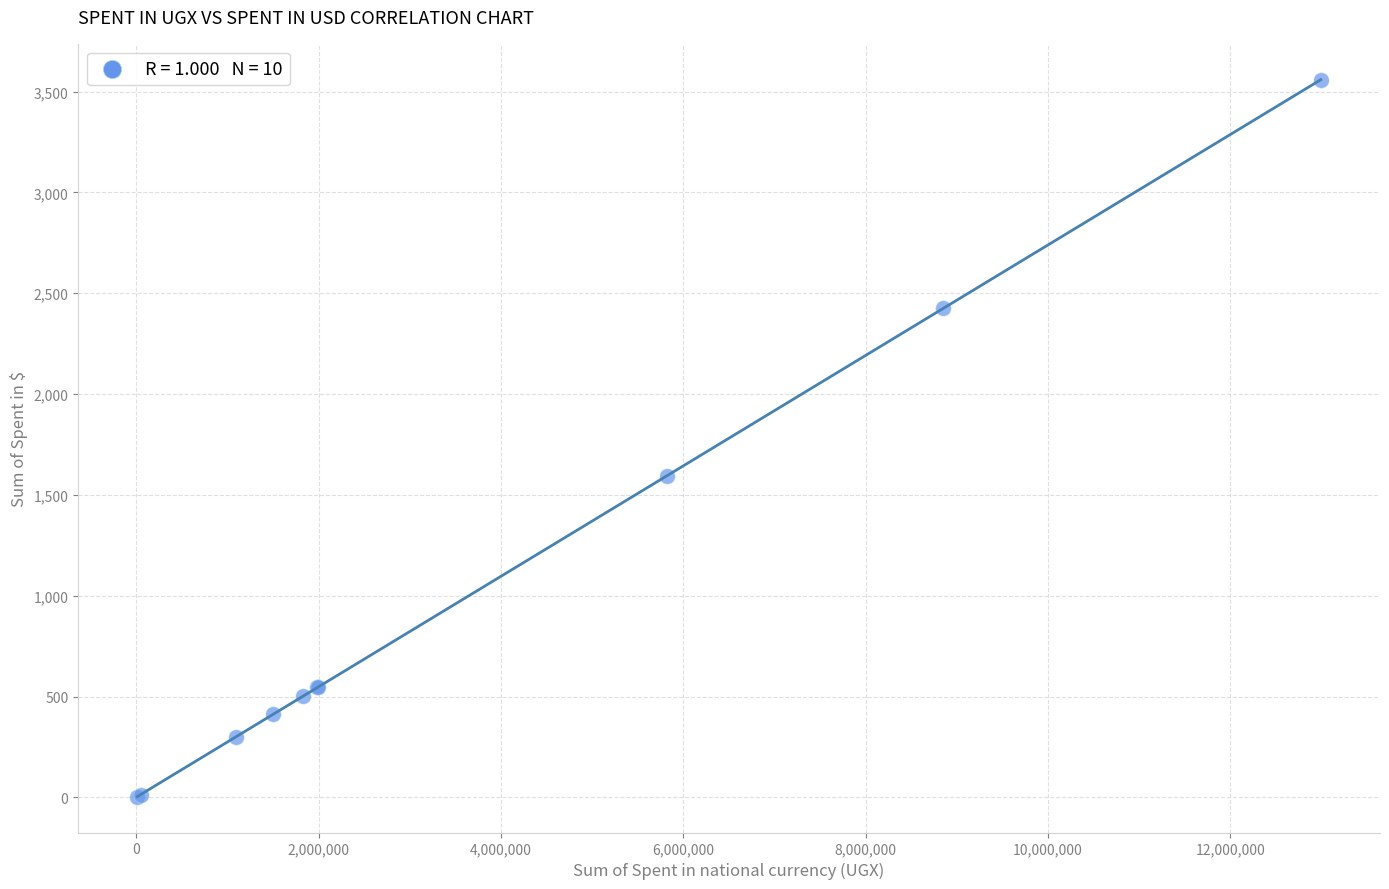

What Y value in the scatter plot is closest to 1781?

1593.6